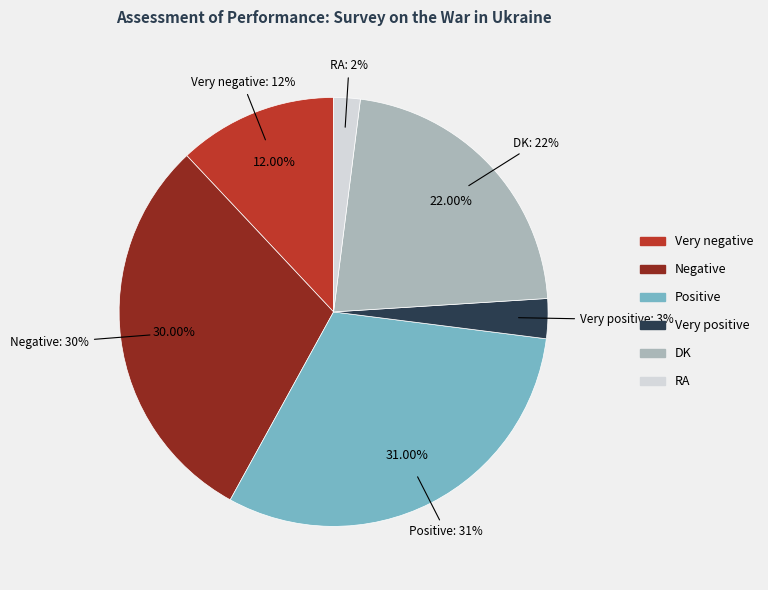

How much of the chart is everything except Very positive?

97.0%